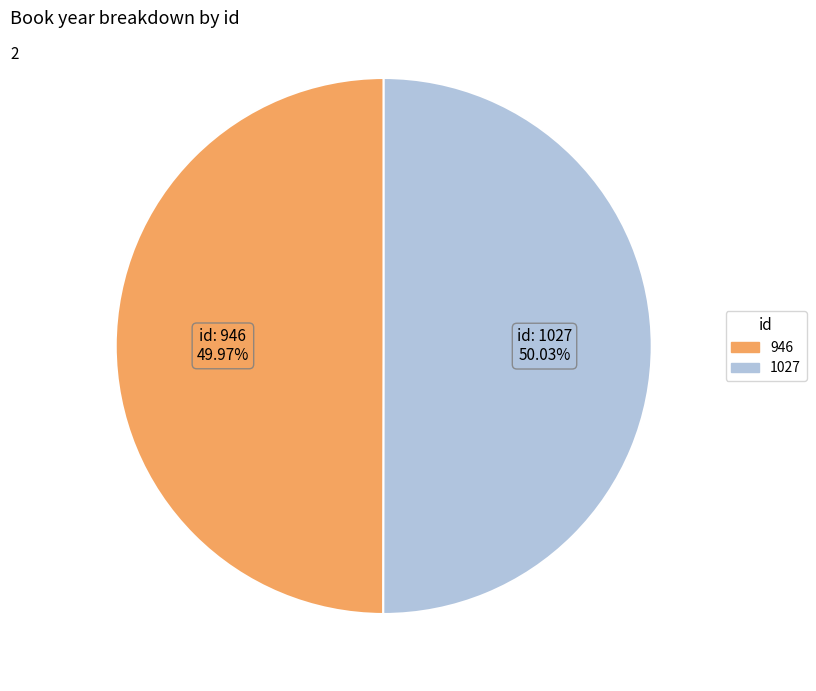

How many segments does this pie chart have?

2